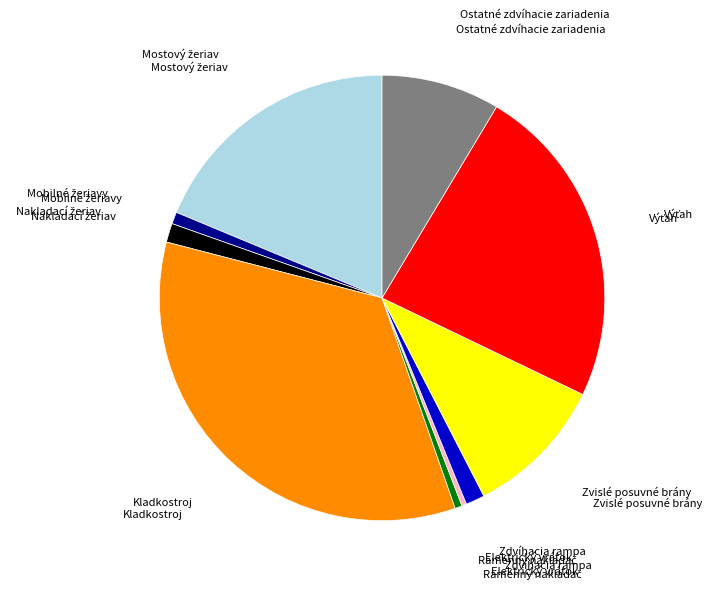

Does any single category account for the majority?

No